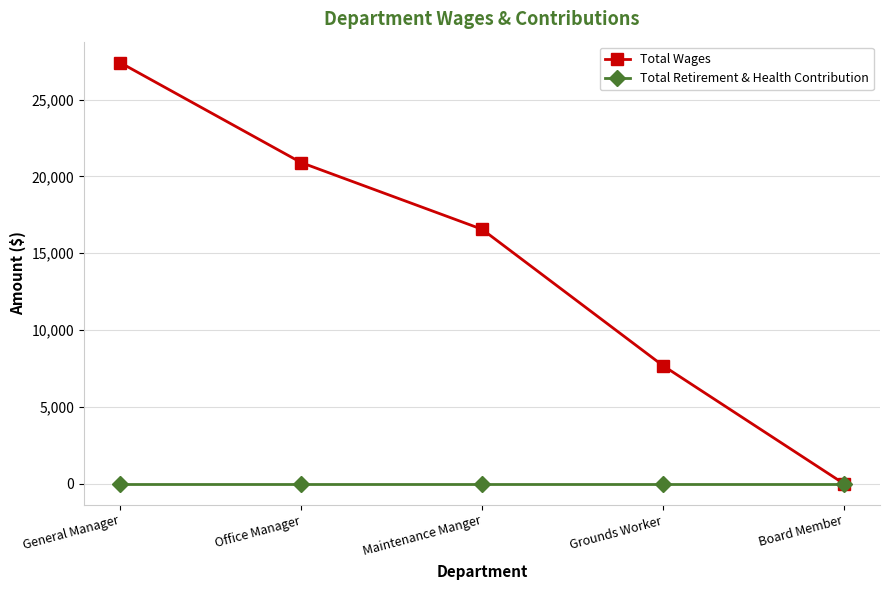

The value of Total Wages at Board Member is 18066. True or false?

False